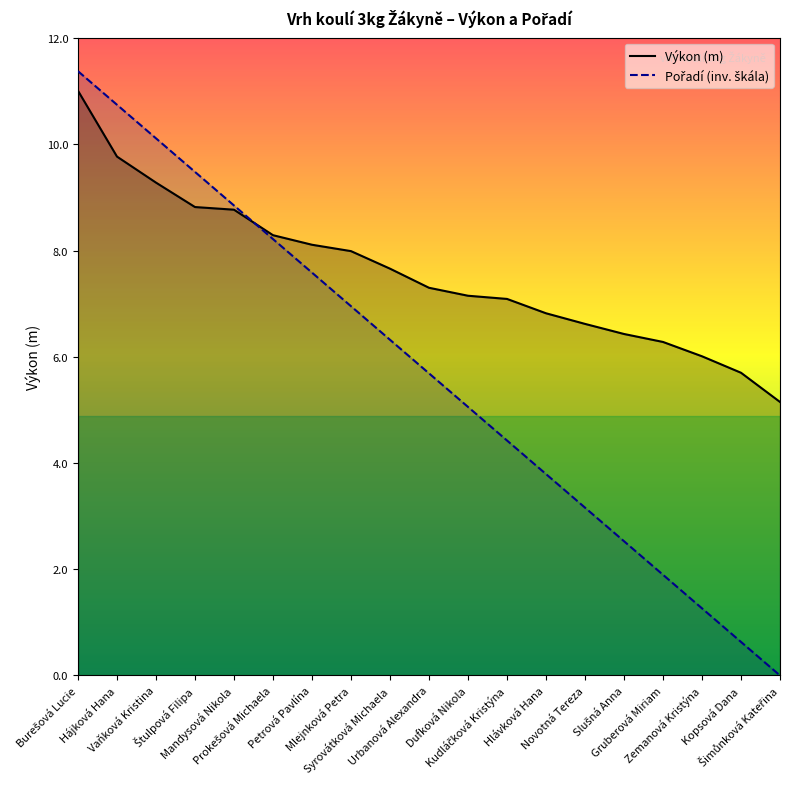

What value does the Výkon series have at Petrová Pavlína?

8.1